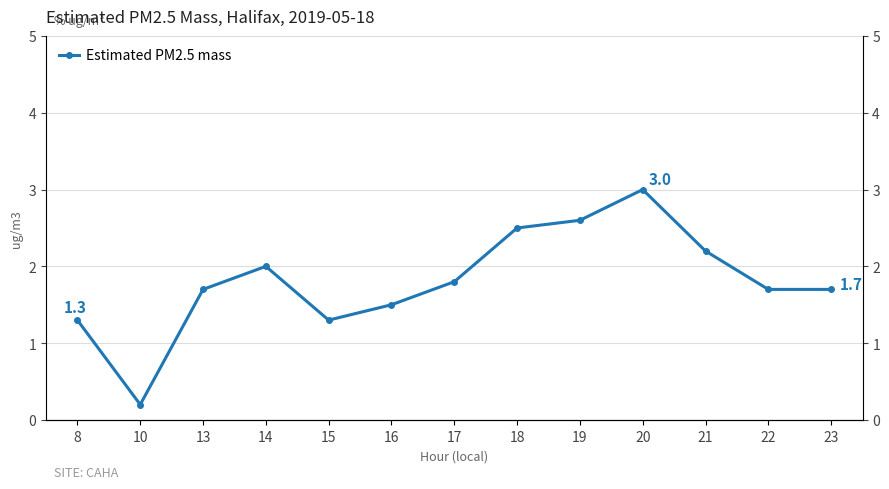

Where is the first local maximum?

14